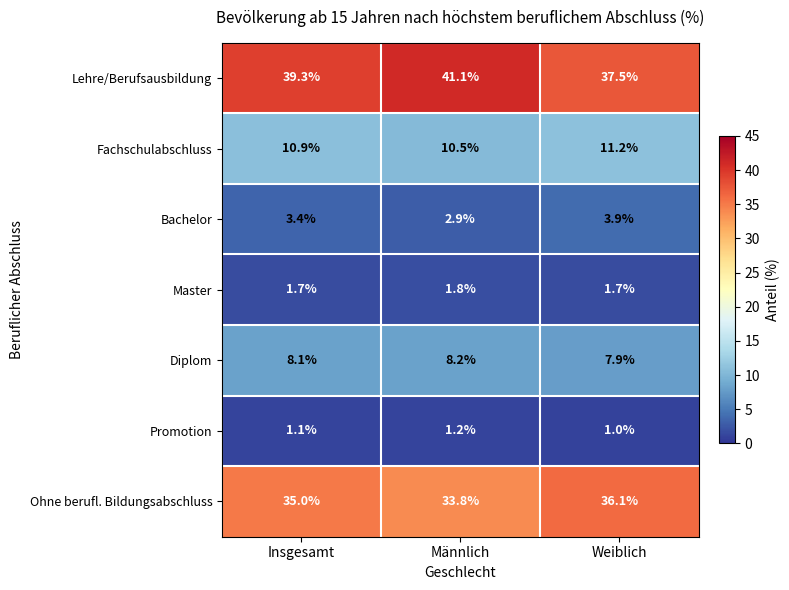

Rank the series by their maximum value, from lowest to highest.

Promotion, Master, Bachelor, Diplom, Fachschulabschluss, Ohne berufl. Bildungsabschluss, Lehre/Berufsausbildung